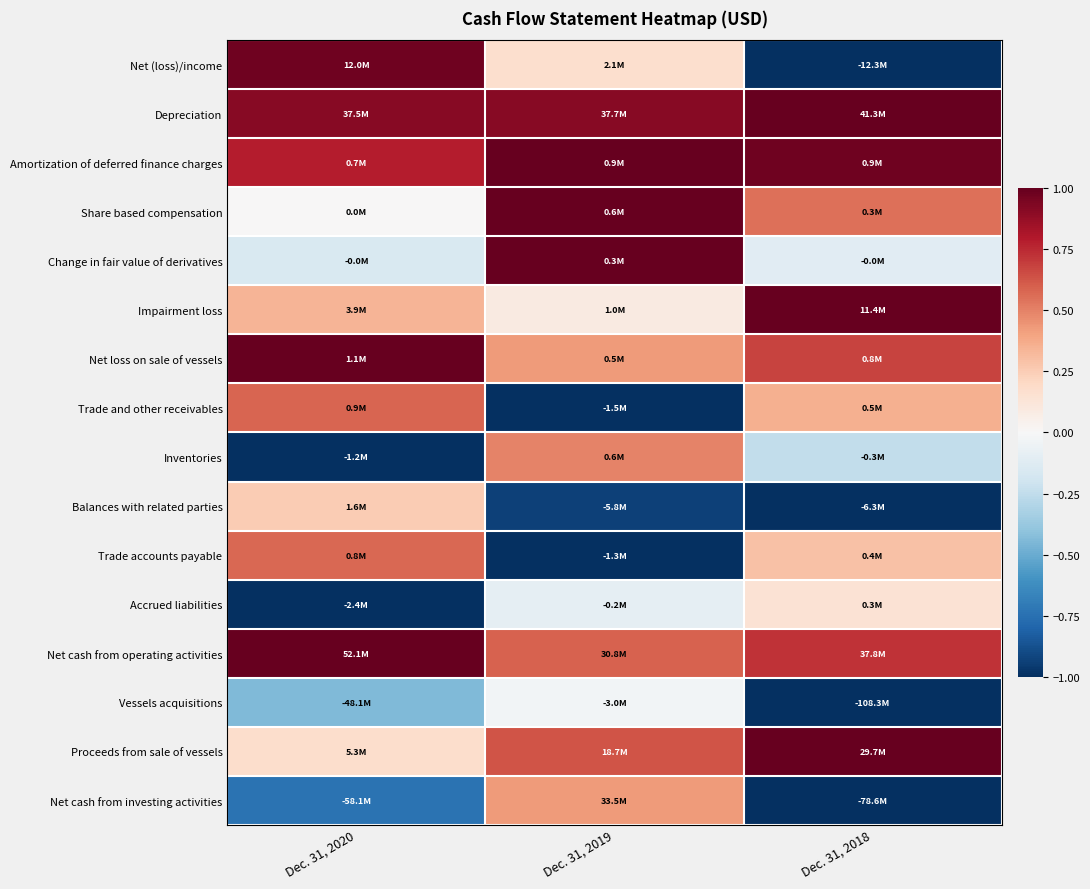

Reading right to left, extract all data points from this chart.

Net (loss)/income: Dec. 31, 2018=-1.0	Dec. 31, 2019=0.2	Dec. 31, 2020=1.0
Depreciation: Dec. 31, 2018=1.0	Dec. 31, 2019=0.9	Dec. 31, 2020=0.9
Amortization of deferred finance charges: Dec. 31, 2018=1.0	Dec. 31, 2019=1.0	Dec. 31, 2020=0.8
Share based compensation: Dec. 31, 2018=0.6	Dec. 31, 2019=1.0	Dec. 31, 2020=0.0
Change in fair value of derivatives: Dec. 31, 2018=-0.1	Dec. 31, 2019=1.0	Dec. 31, 2020=-0.2
Impairment loss: Dec. 31, 2018=1.0	Dec. 31, 2019=0.1	Dec. 31, 2020=0.3
Net loss on sale of vessels: Dec. 31, 2018=0.7	Dec. 31, 2019=0.4	Dec. 31, 2020=1.0
Trade and other receivables: Dec. 31, 2018=0.4	Dec. 31, 2019=-1.0	Dec. 31, 2020=0.6
Inventories: Dec. 31, 2018=-0.2	Dec. 31, 2019=0.5	Dec. 31, 2020=-1.0
Balances with related parties: Dec. 31, 2018=-1.0	Dec. 31, 2019=-0.9	Dec. 31, 2020=0.3
Trade accounts payable: Dec. 31, 2018=0.3	Dec. 31, 2019=-1.0	Dec. 31, 2020=0.6
Accrued liabilities: Dec. 31, 2018=0.1	Dec. 31, 2019=-0.1	Dec. 31, 2020=-1.0
Net cash from operating activities: Dec. 31, 2018=0.7	Dec. 31, 2019=0.6	Dec. 31, 2020=1.0
Vessels acquisitions: Dec. 31, 2018=-1.0	Dec. 31, 2019=-0.0	Dec. 31, 2020=-0.4
Proceeds from sale of vessels: Dec. 31, 2018=1.0	Dec. 31, 2019=0.6	Dec. 31, 2020=0.2
Net cash from investing activities: Dec. 31, 2018=-1.0	Dec. 31, 2019=0.4	Dec. 31, 2020=-0.7